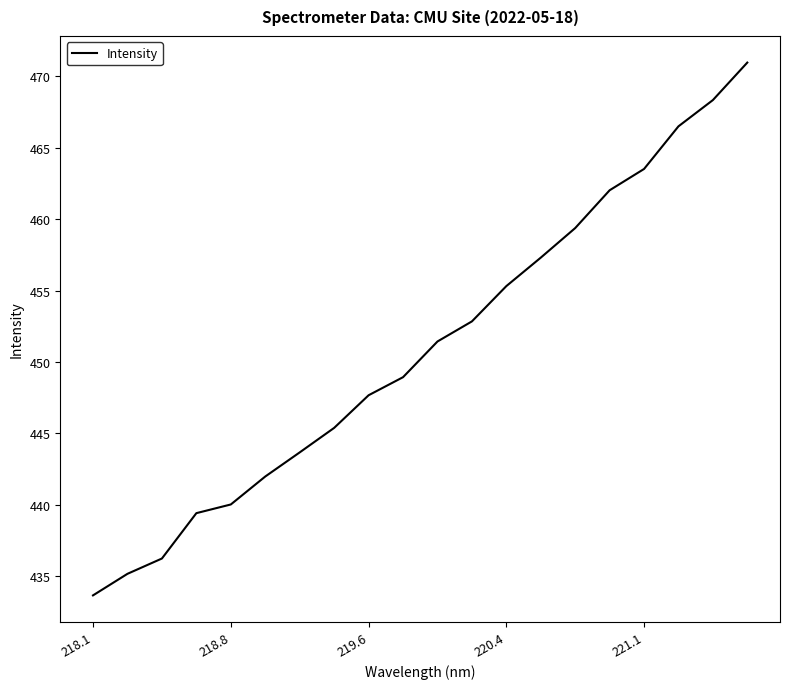

What is the maximum value shown in the chart?

471.0